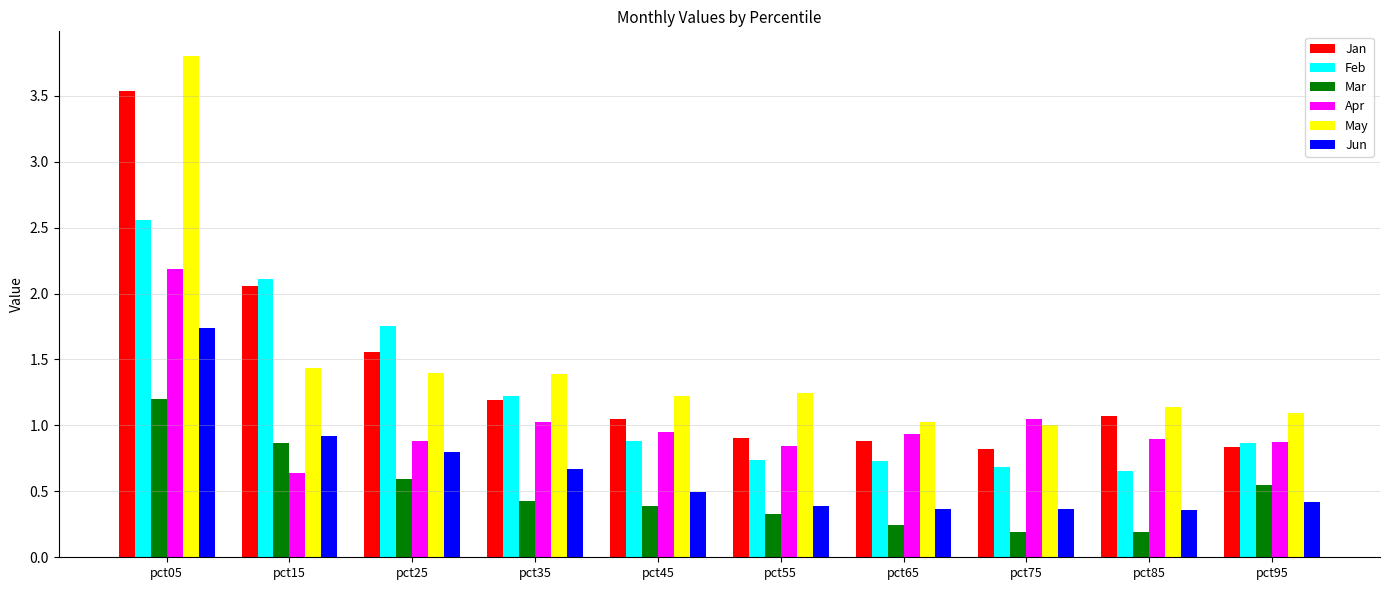

What is the maximum value shown in the chart?

3.8